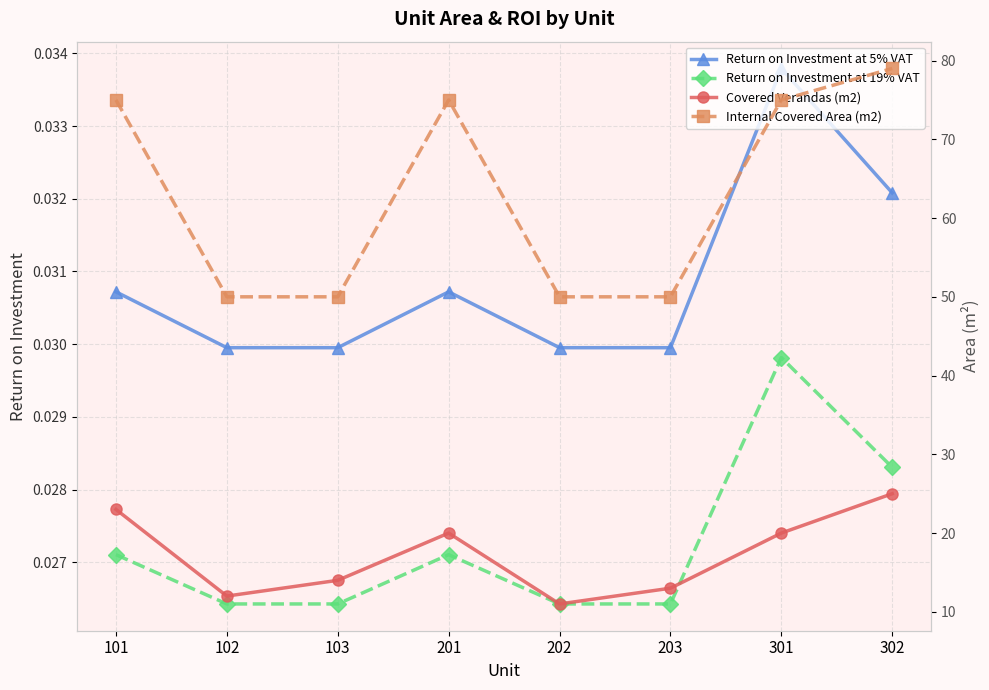

Reading right to left, what are all the values shown in this chart?

Return on Investment at 5% VAT: 302=0.0	301=0.0	203=0.0	202=0.0	201=0.0	103=0.0	102=0.0	101=0.0
Return on Investment at 19% VAT: 302=0.0	301=0.0	203=0.0	202=0.0	201=0.0	103=0.0	102=0.0	101=0.0
Covered Verandas (m2): 302=25.0	301=20.0	203=13.0	202=11.0	201=20.0	103=14.0	102=12.0	101=23.0
Internal Covered Area (m2): 302=79.0	301=75.0	203=50.0	202=50.0	201=75.0	103=50.0	102=50.0	101=75.0